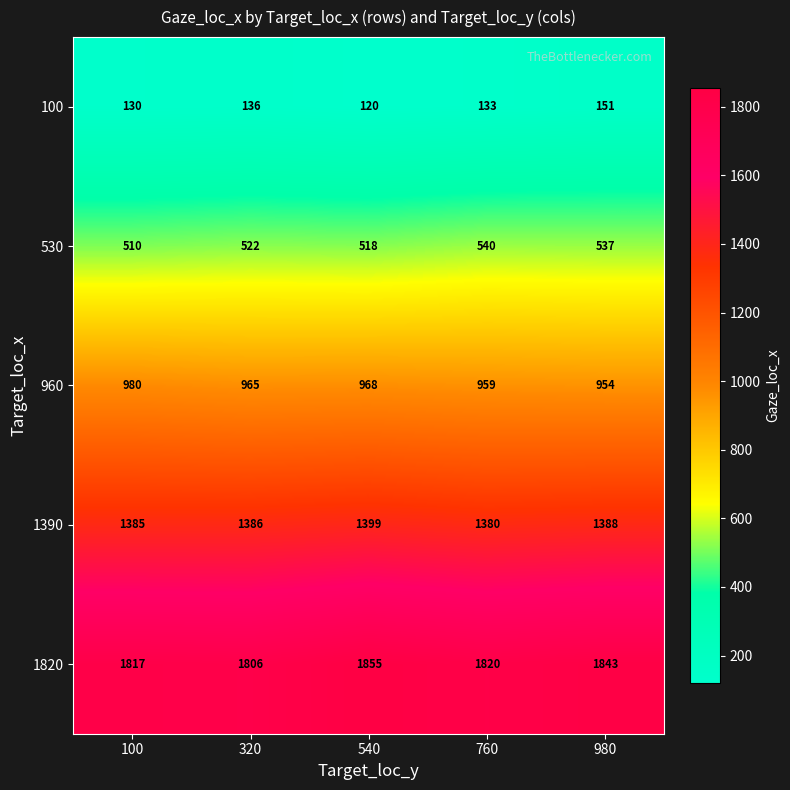

Rank the series by their maximum value, from lowest to highest.

100, 530, 960, 1390, 1820